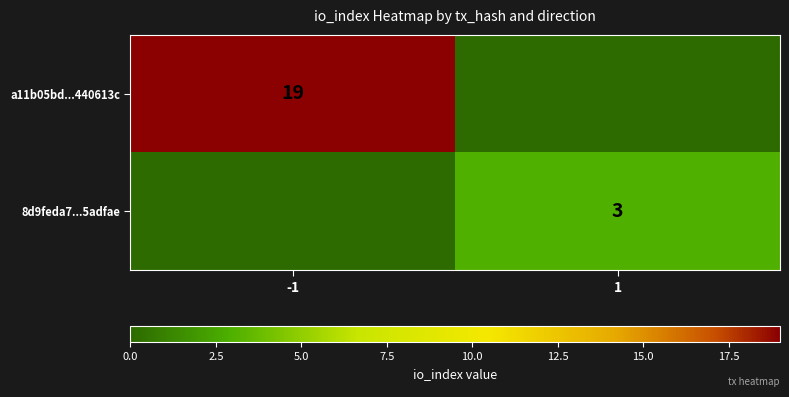

The value of 8d9feda7...5adfae at 1 is 3. True or false?

True